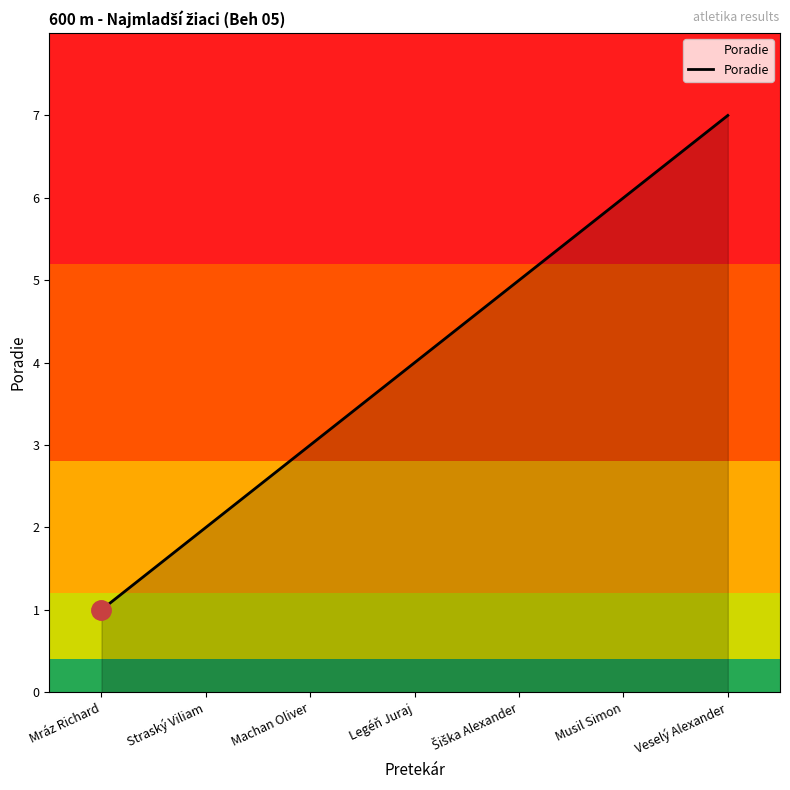

Where is the data nearest to the value 4?

Legéň Juraj